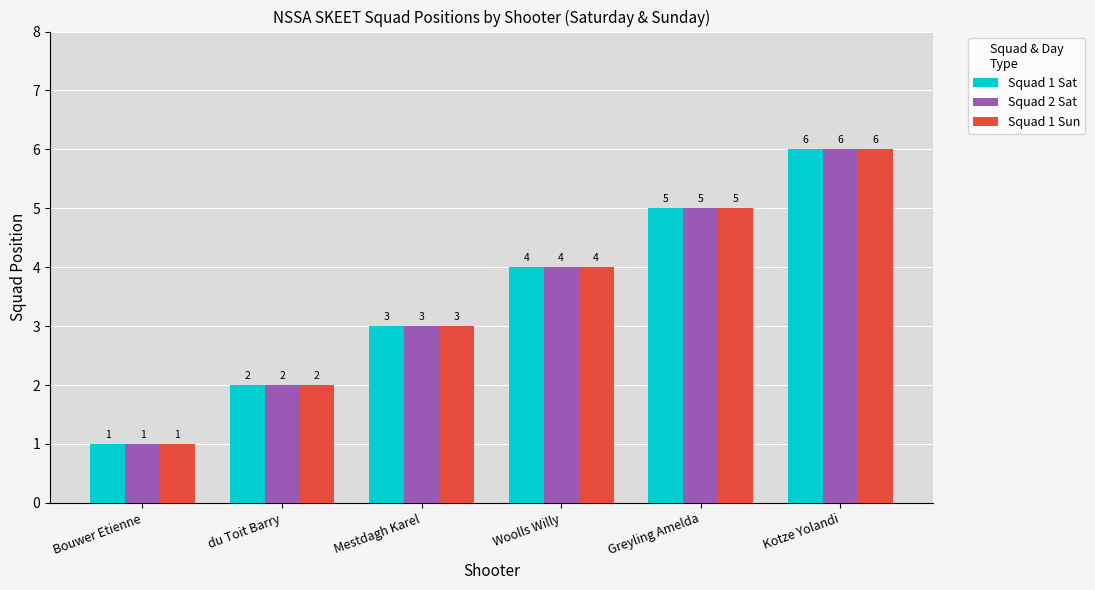

Reading left to right, transcribe all the data shown in this chart.

Squad 1 Sat: Bouwer Etienne=1	du Toit Barry=2	Mestdagh Karel=3	Woolls Willy=4	Greyling Amelda=5	Kotze Yolandi=6
Squad 2 Sat: Bouwer Etienne=1	du Toit Barry=2	Mestdagh Karel=3	Woolls Willy=4	Greyling Amelda=5	Kotze Yolandi=6
Squad 1 Sun: Bouwer Etienne=1	du Toit Barry=2	Mestdagh Karel=3	Woolls Willy=4	Greyling Amelda=5	Kotze Yolandi=6